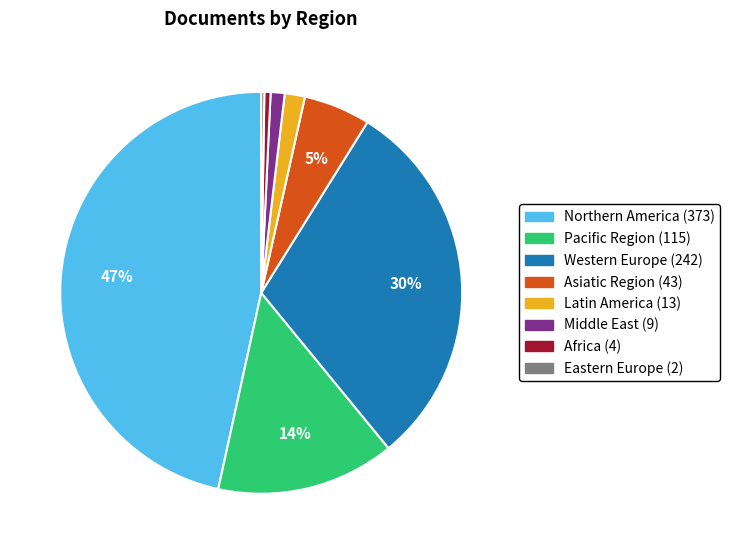

Do Middle East and Western Europe together represent more than half of the pie?

No